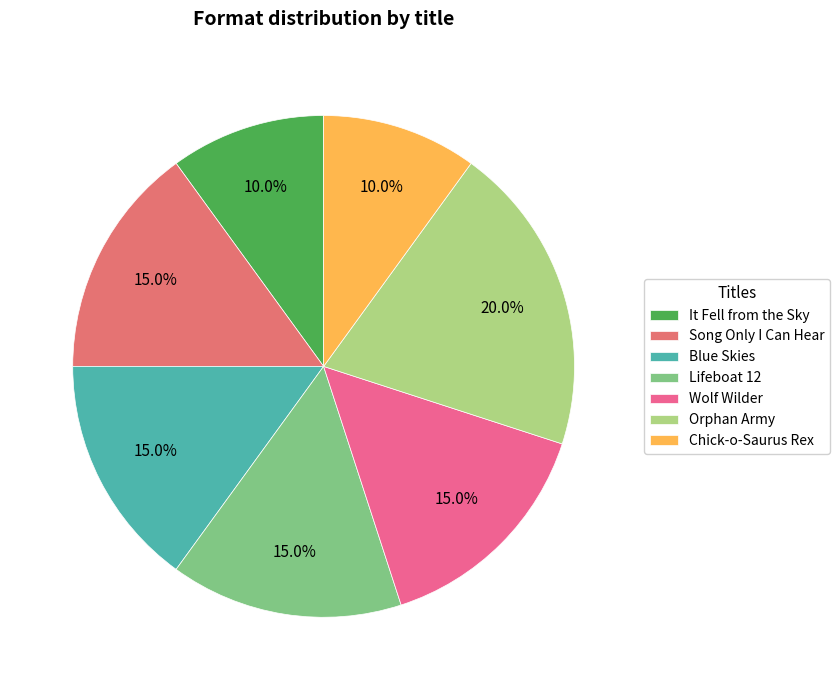

Which category has the smallest portion of the pie?

Chick-o-Saurus Rex